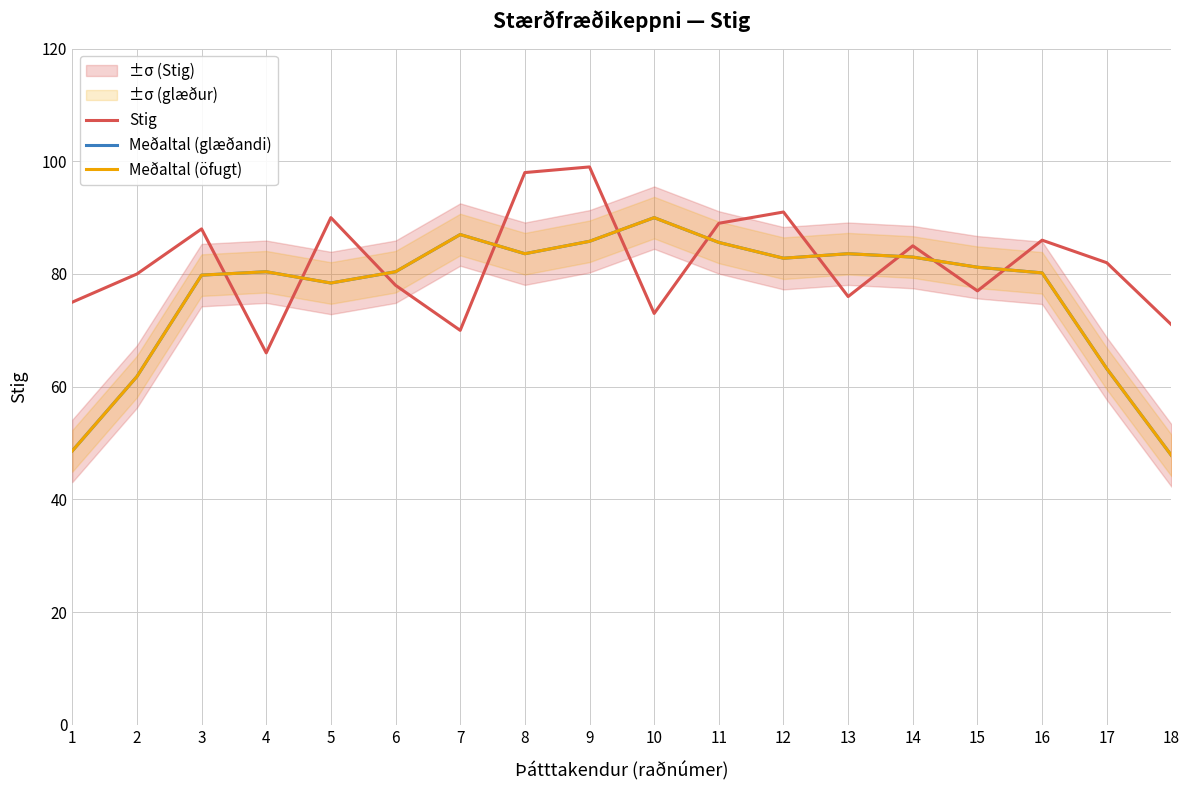

Rank the series at 14 from highest to lowest value.

Stig, Meðaltal (glæðandi), Meðaltal (öfugt)